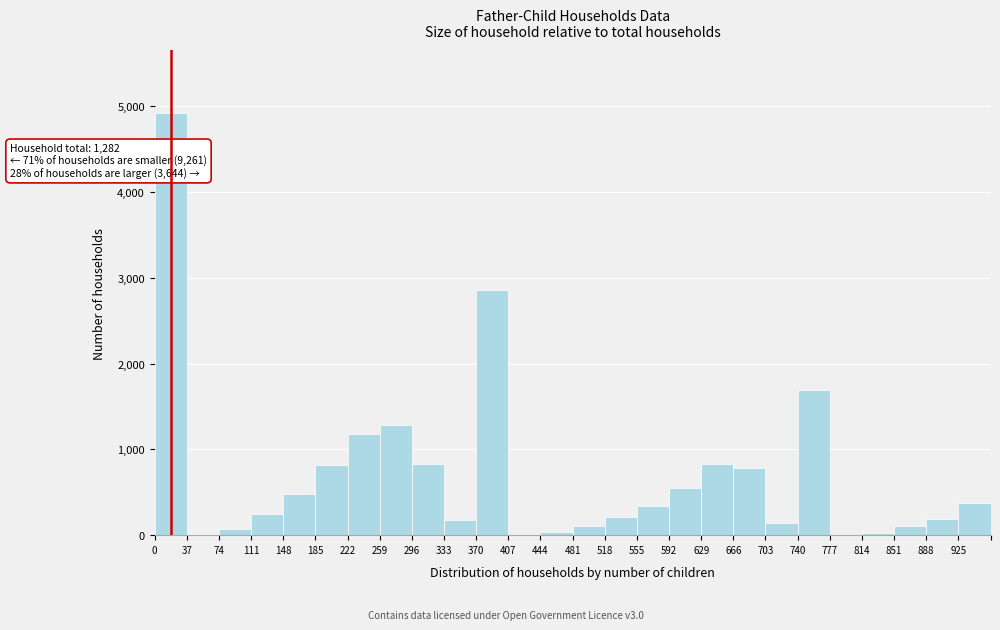

What is the greatest value displayed?

4917